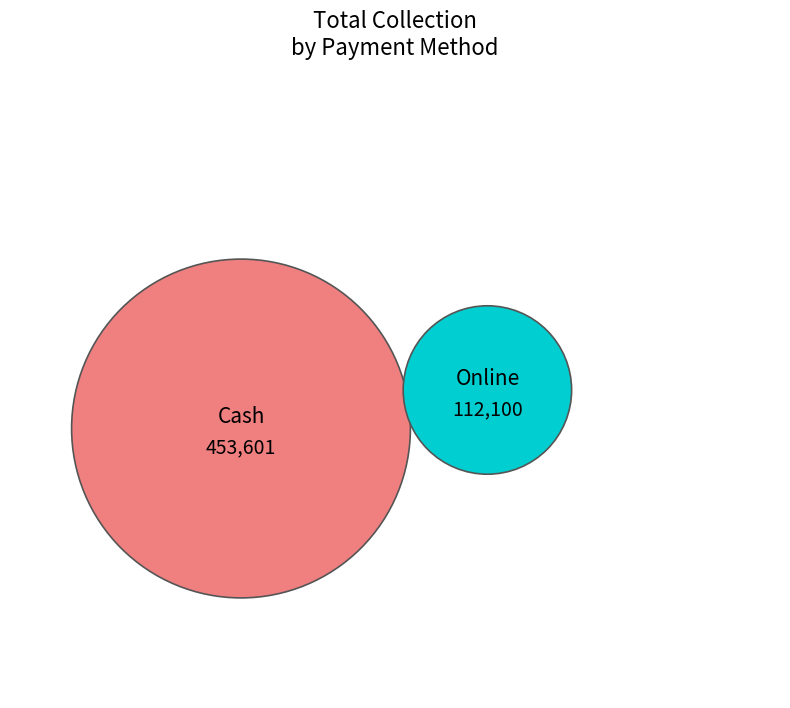

To the nearest percent, what portion does Cash represent?

80%